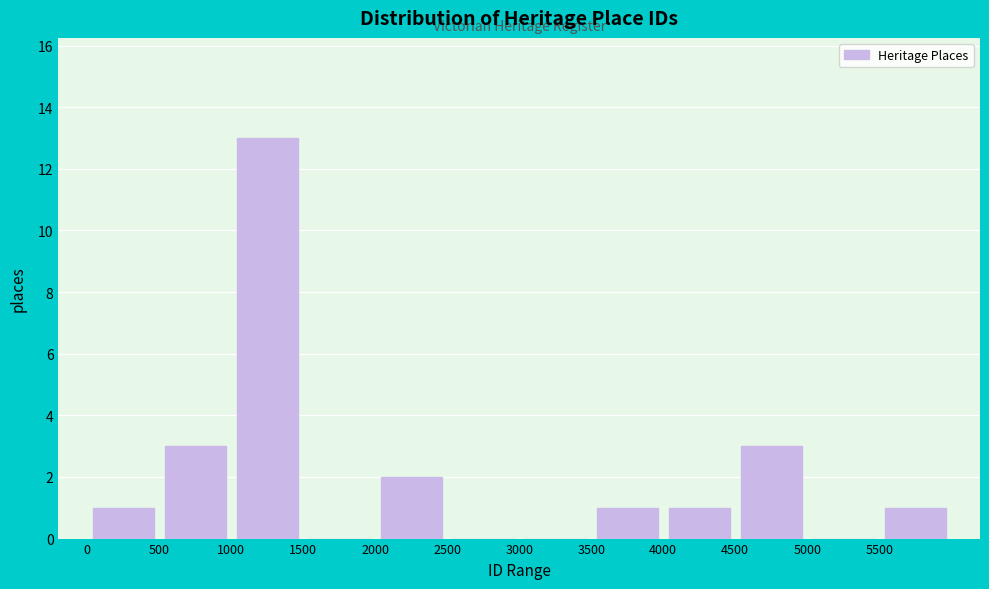

Reading left to right, list every bar in this chart as the range it spans on the x-axis followed by its height. The values are not printed on the chart, so give them approximately, as read against the axis.

0 to 500: 1
500 to 1000: 3
1000 to 1500: 13
1500 to 2000: 0
2000 to 2500: 2
2500 to 3000: 0
3000 to 3500: 0
3500 to 4000: 1
4000 to 4500: 1
4500 to 5000: 3
5000 to 5500: 0
5500 to 6000: 1